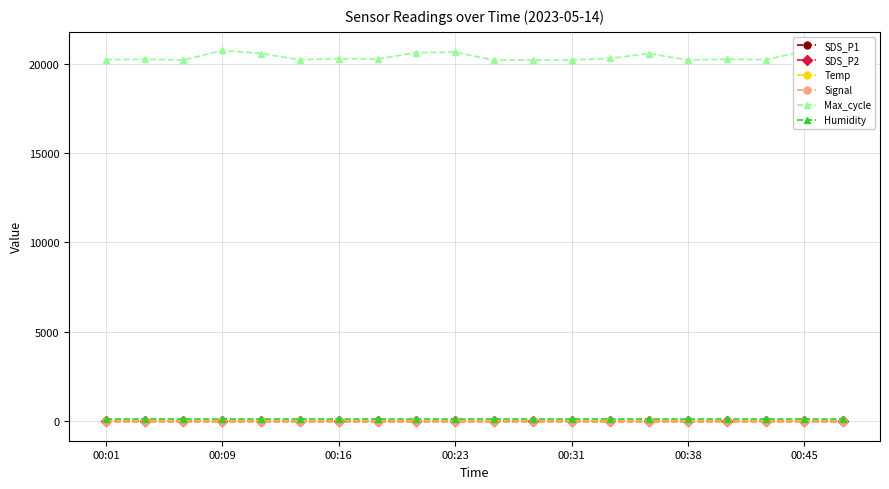

Which series has the largest total across all categories?

Max_cycle